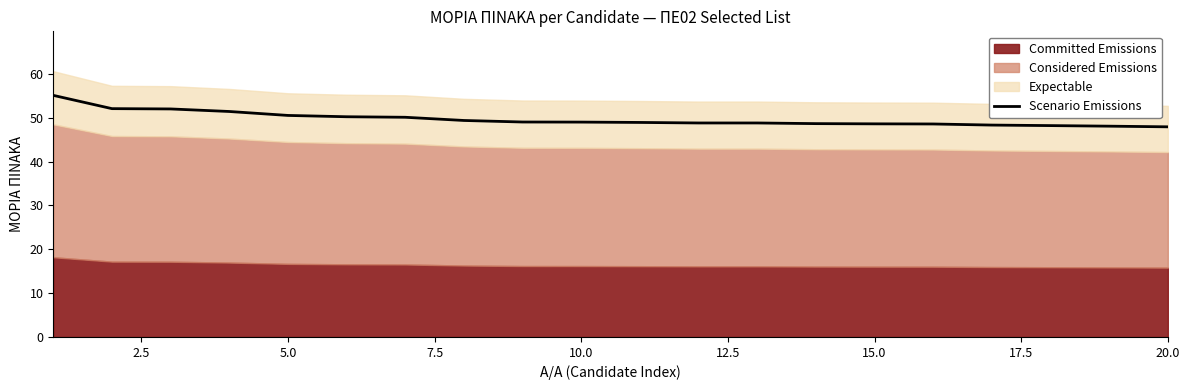

The value of Scenario Emissions at 20.0 is 83.8. True or false?

False